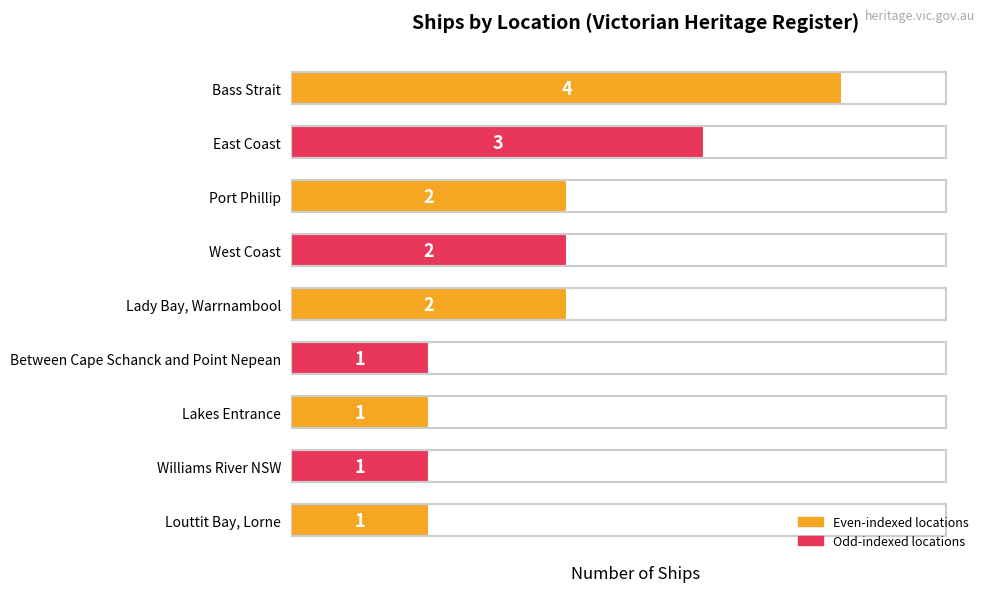

What is the ratio of the value at Port Phillip to the value at Lady Bay, Warrnambool?

1.0